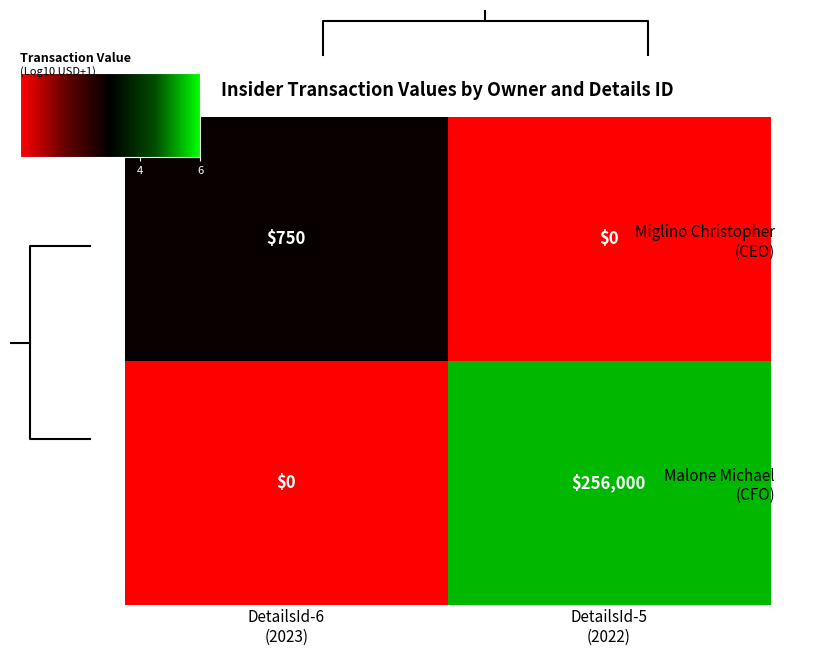

How many data points does each series have?

2